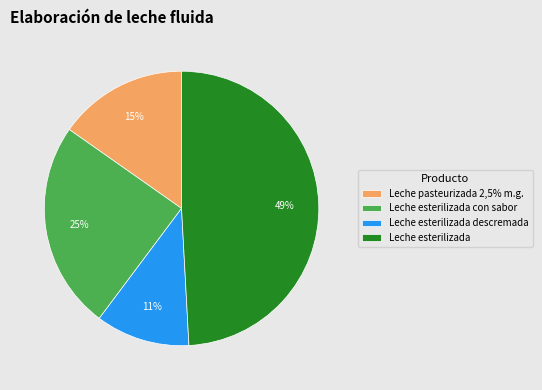

To the nearest percent, what percentage of the pie is Leche esterilizada?

49%